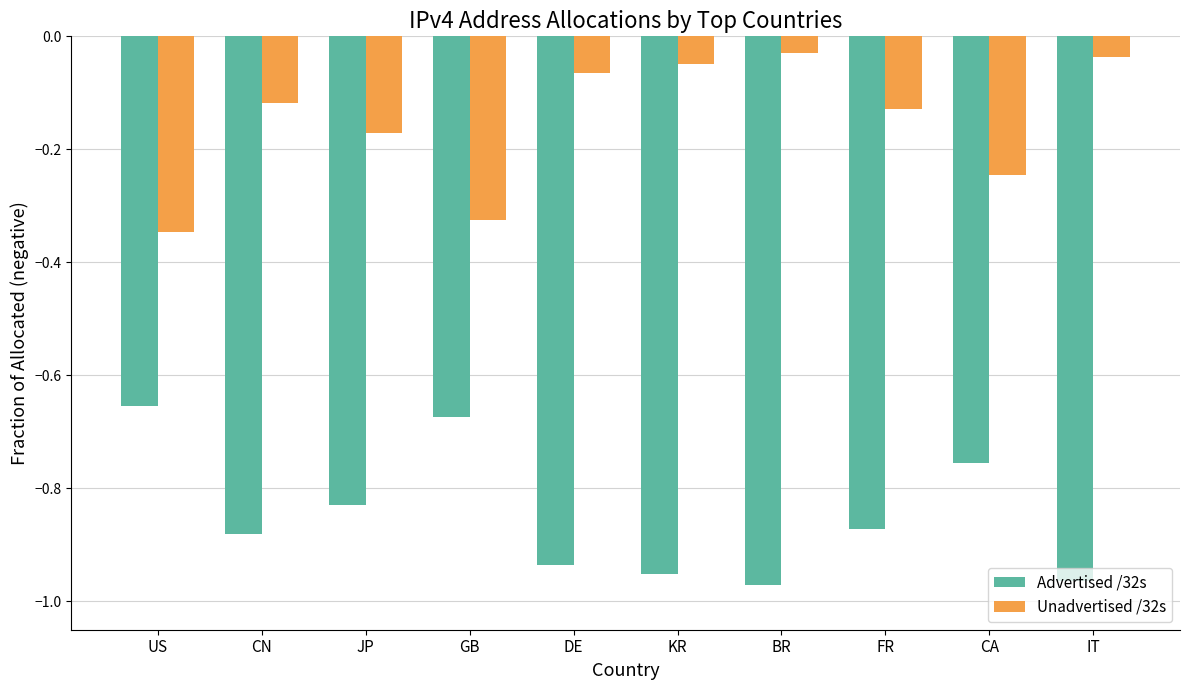

What is the difference between the highest and lowest values at JP?

0.7